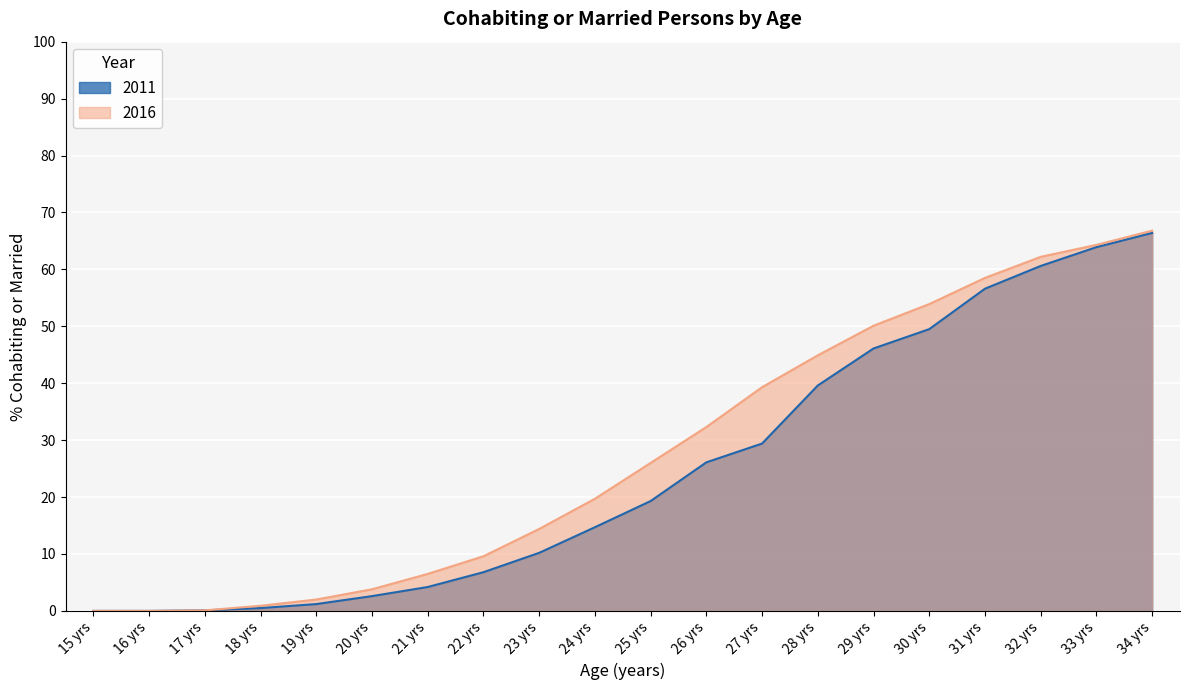

Rank the series by their average value, from lowest to highest.

2011, 2016